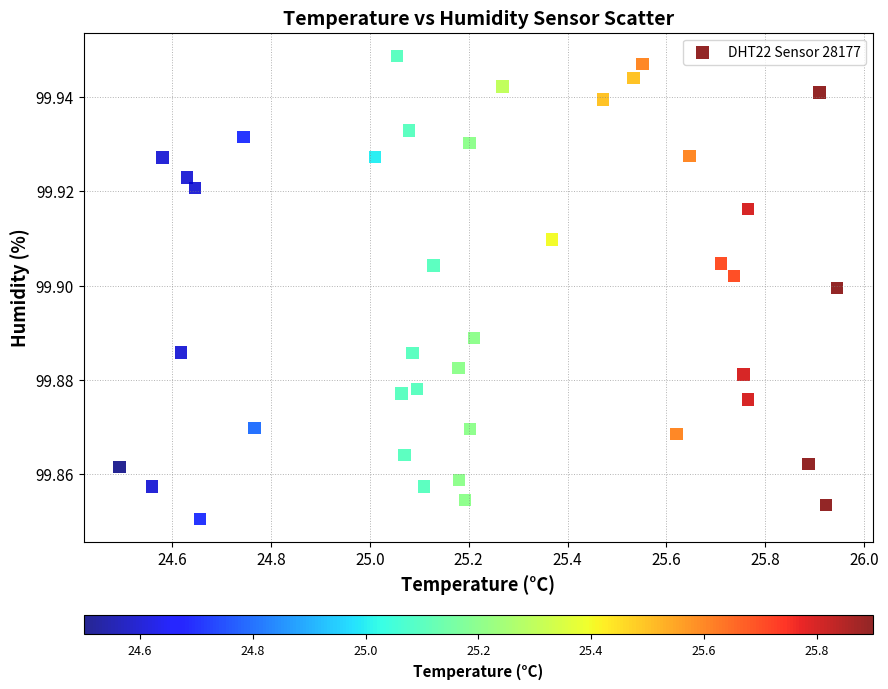

What is the range of X values (max minus min)?

1.5